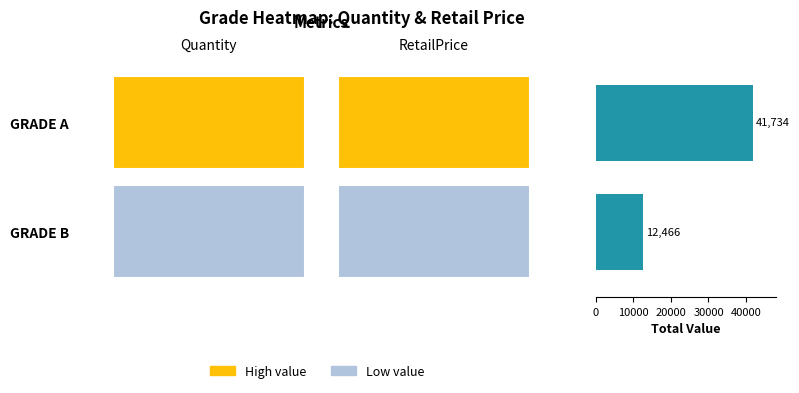

What is the smallest value displayed?

12466